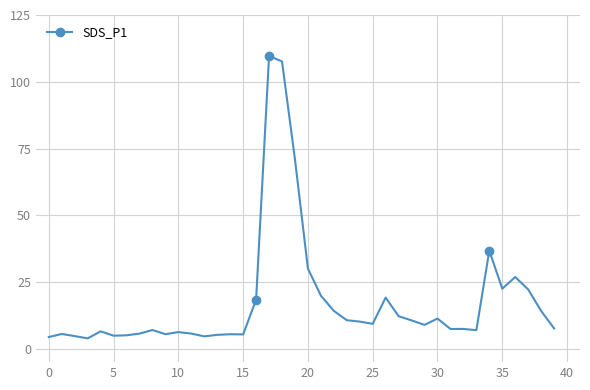

What is the smallest value displayed?

3.9